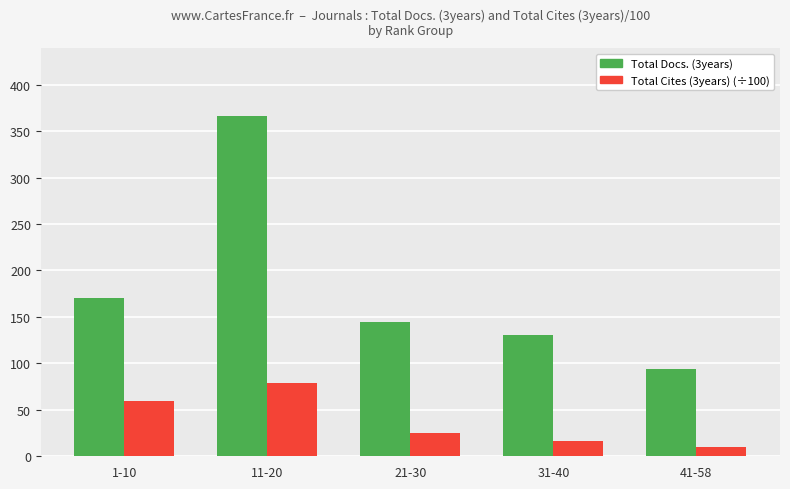

Between 11-20 and 21-30, which series saw the biggest shift?

Total Docs. (3years)